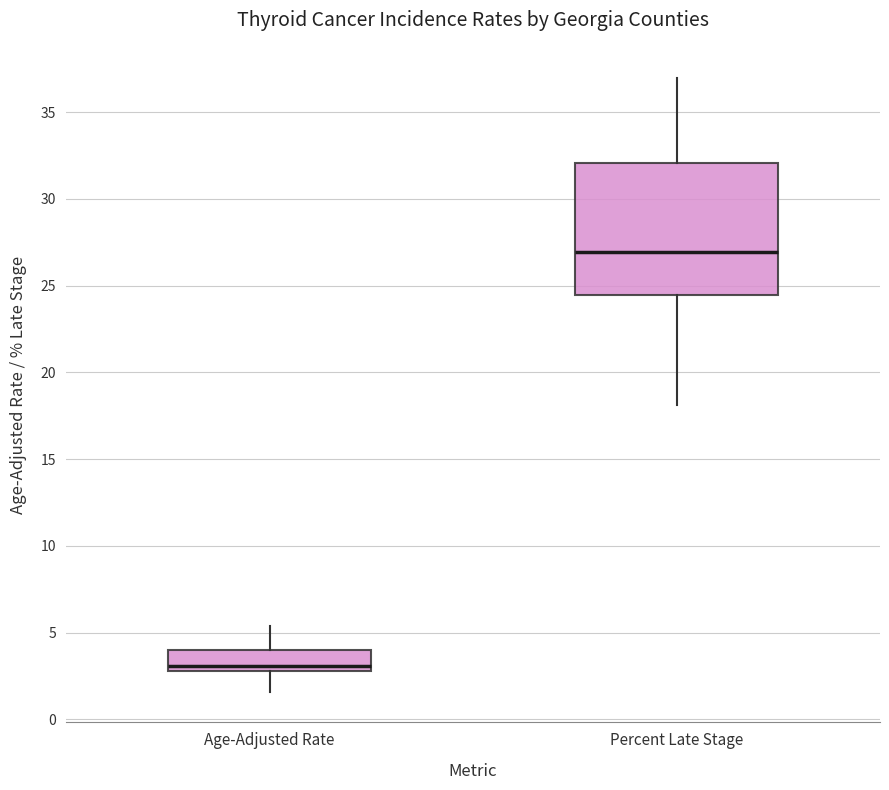

Where is the lower edge of the box for Age-Adjusted Rate on the y-axis? The values are not printed on the chart, so give them approximately, as read against the axis.

3.0